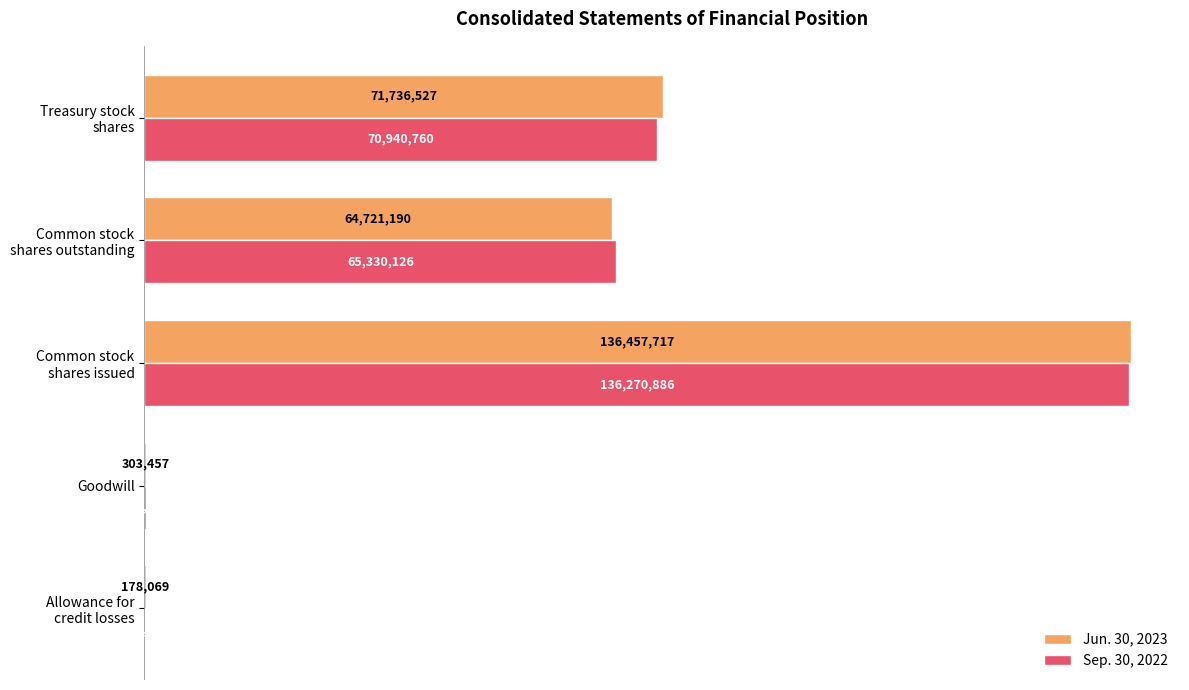

What are all the series names shown in the legend?

Jun. 30, 2023, Sep. 30, 2022